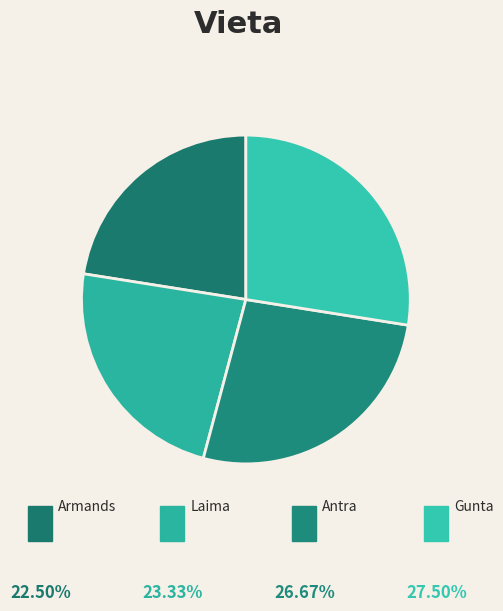

Which category has the biggest portion of the pie?

Gunta